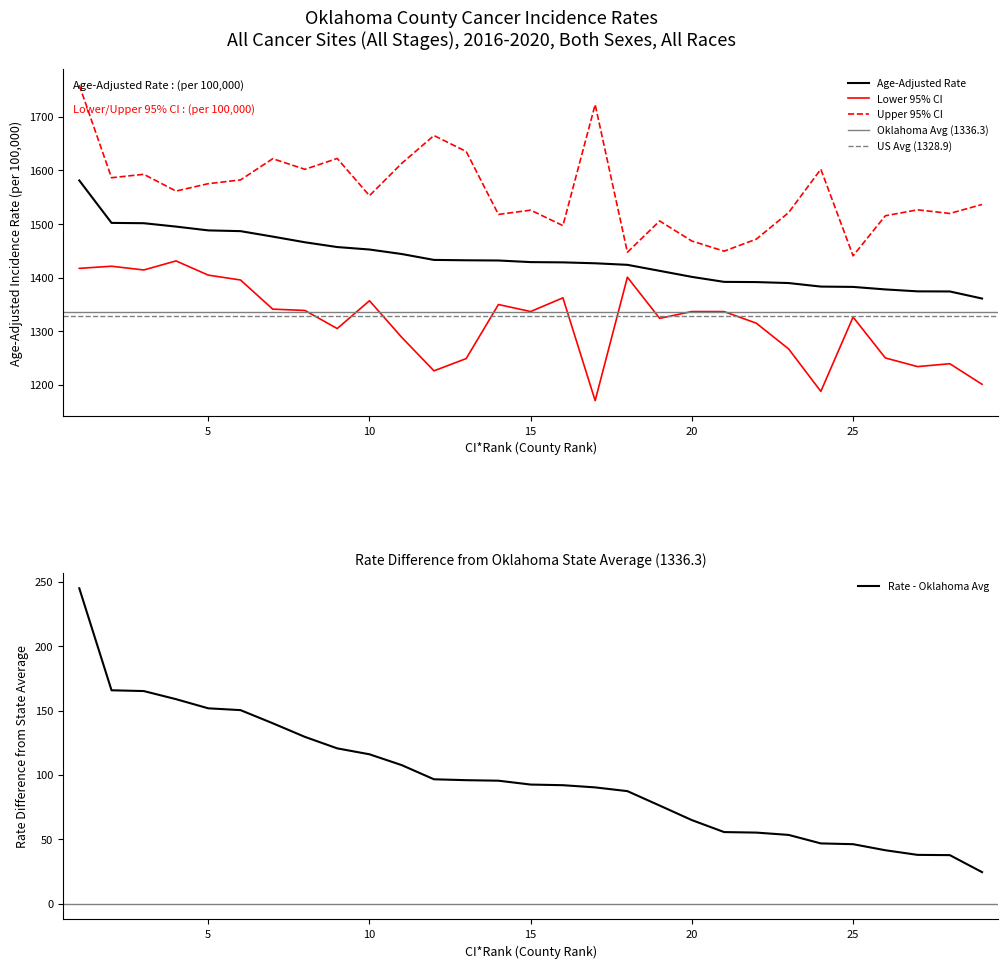

At how many categories does at least one series exceed 1489?

24